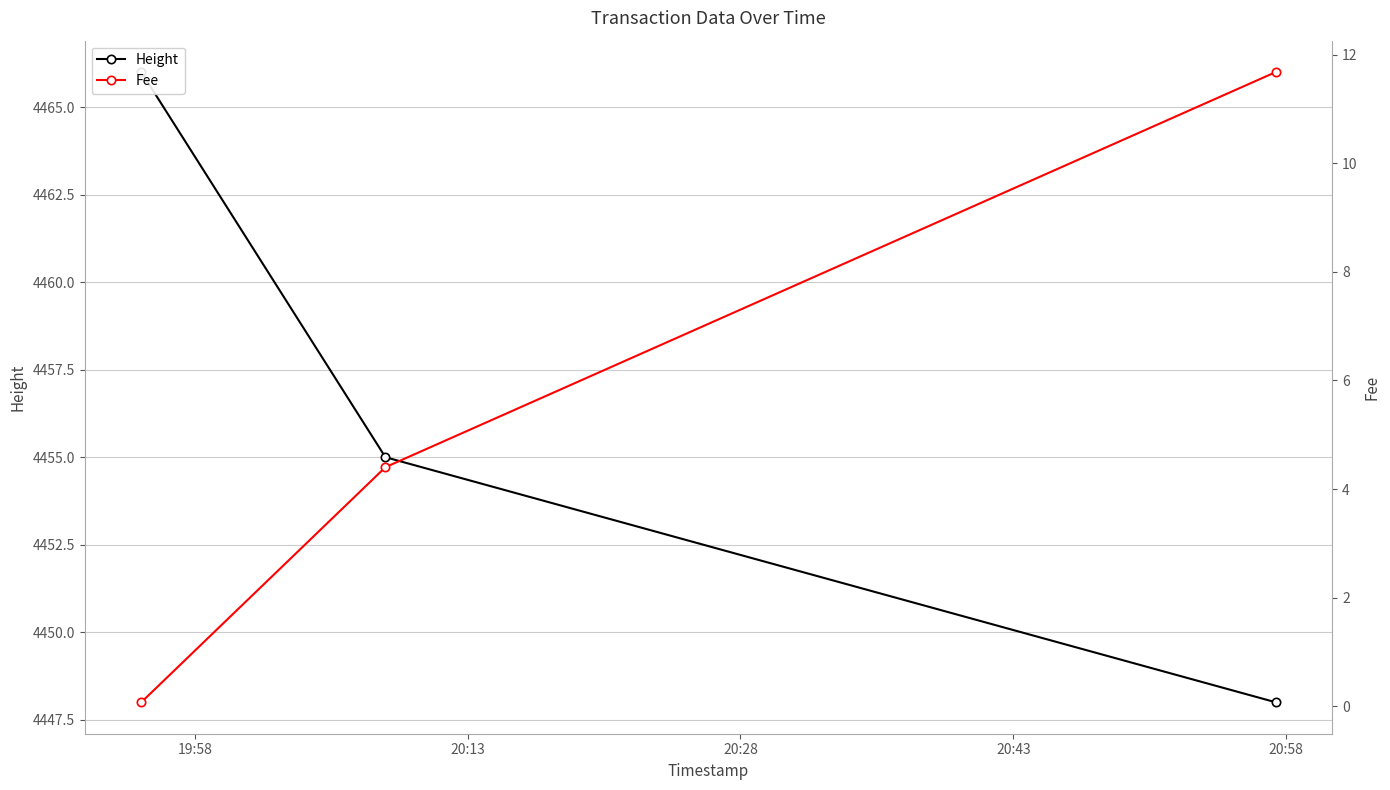

Is it true that Height equals 4466.0 at 19:58?

True